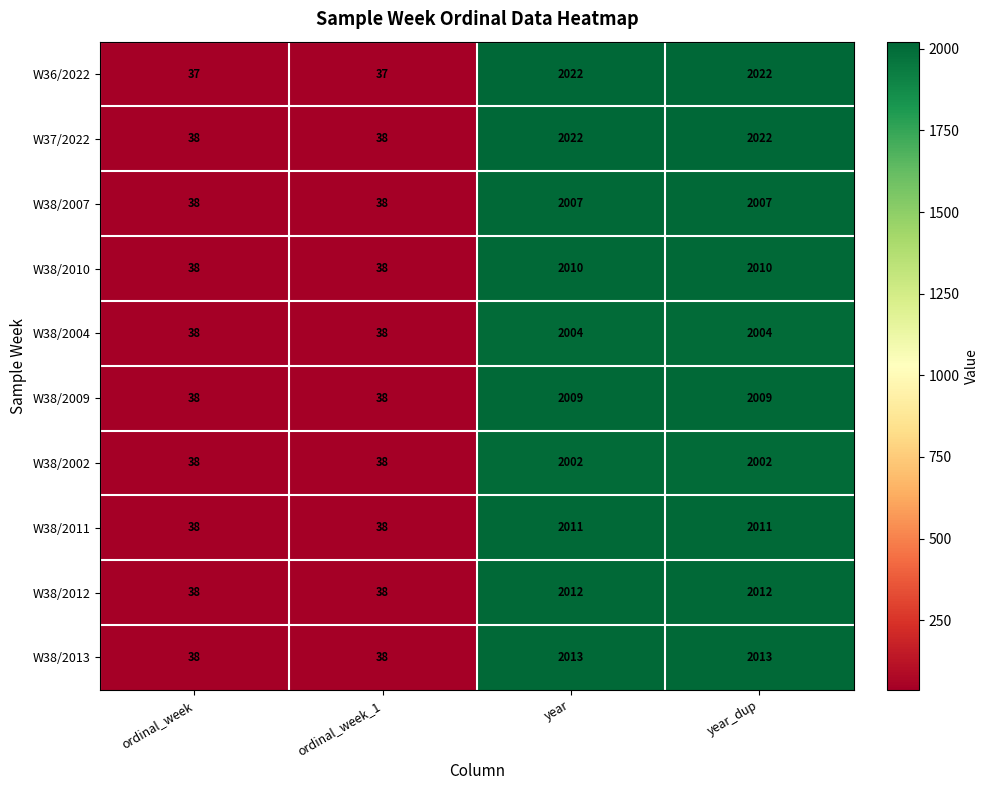

Which series has the largest total across all categories?

W37/2022